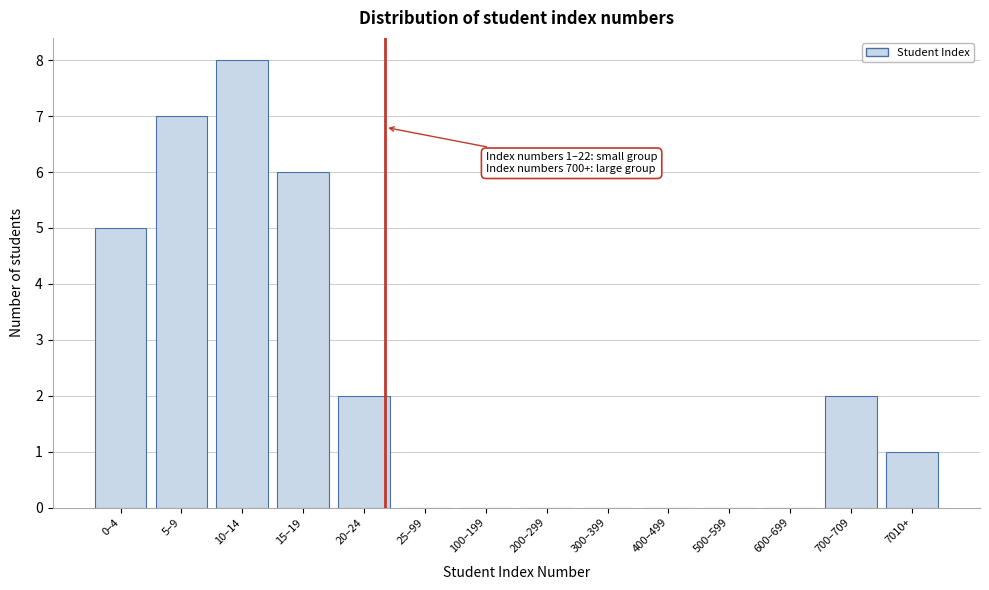

Reading right to left, list all the values displayed in this chart.

7010+=1	700–709=2	600–699=0	500–599=0	400–499=0	300–399=0	200–299=0	100–199=0	25–99=0	20–24=2	15–19=6	10–14=8	5–9=7	0–4=5